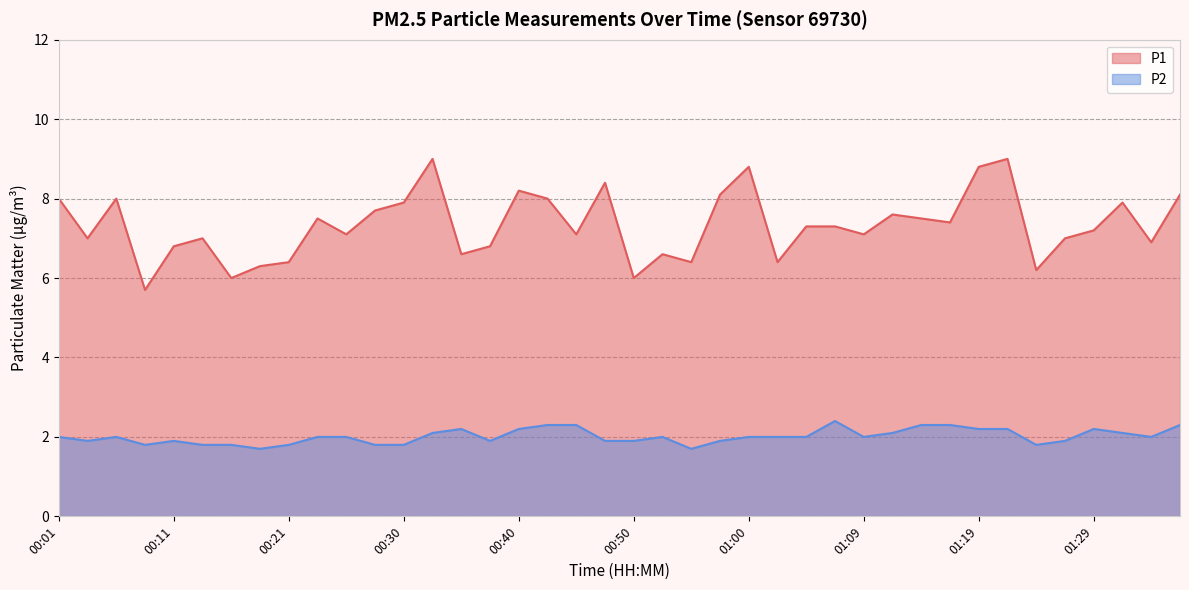

How many lines are shown in the chart?

2